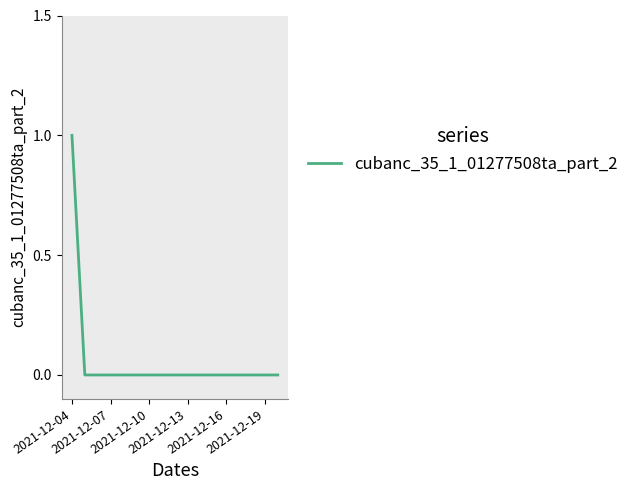

How many lines are shown in the chart?

1